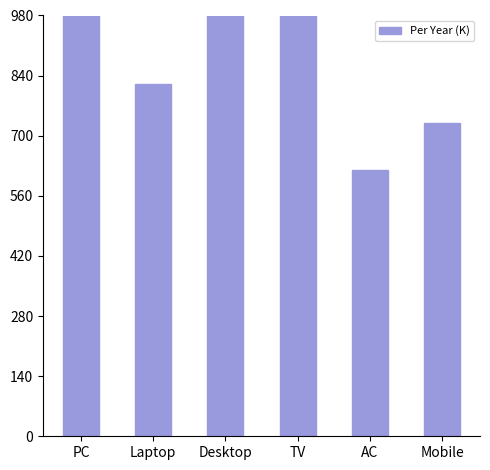

Reading left to right, what are all the values shown in this chart?

PC=1399.8	Laptop=819.6	Desktop=1360.9	TV=1443.9	AC=619.3	Mobile=728.6